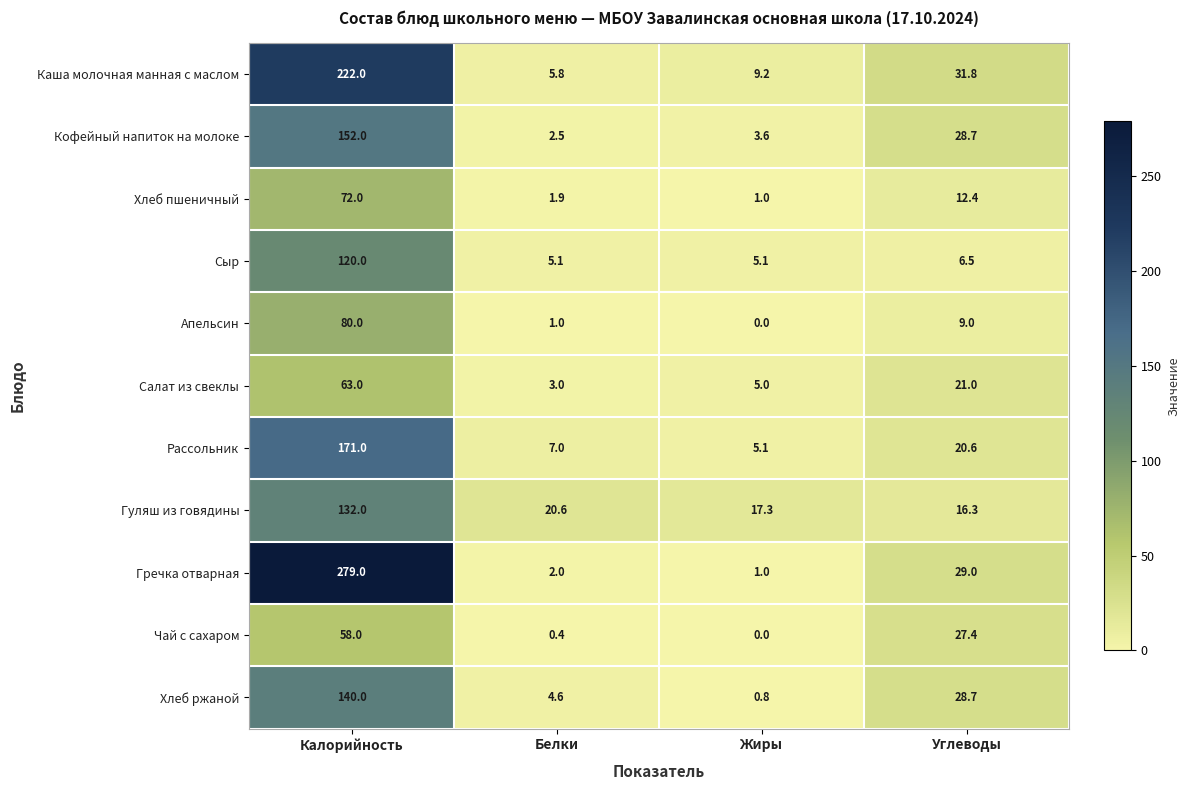

At which label does Салат из свеклы first exceed 21?

Калорийность